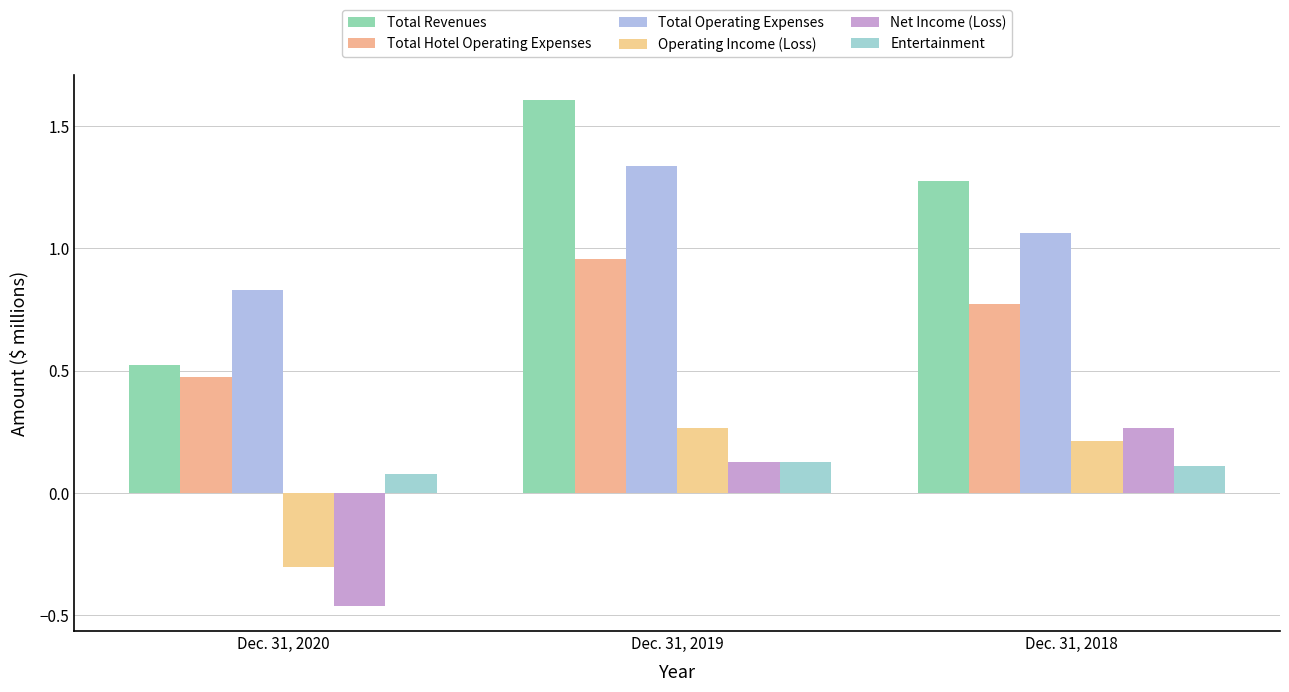

Which series has the largest range (max minus min)?

Total Revenues